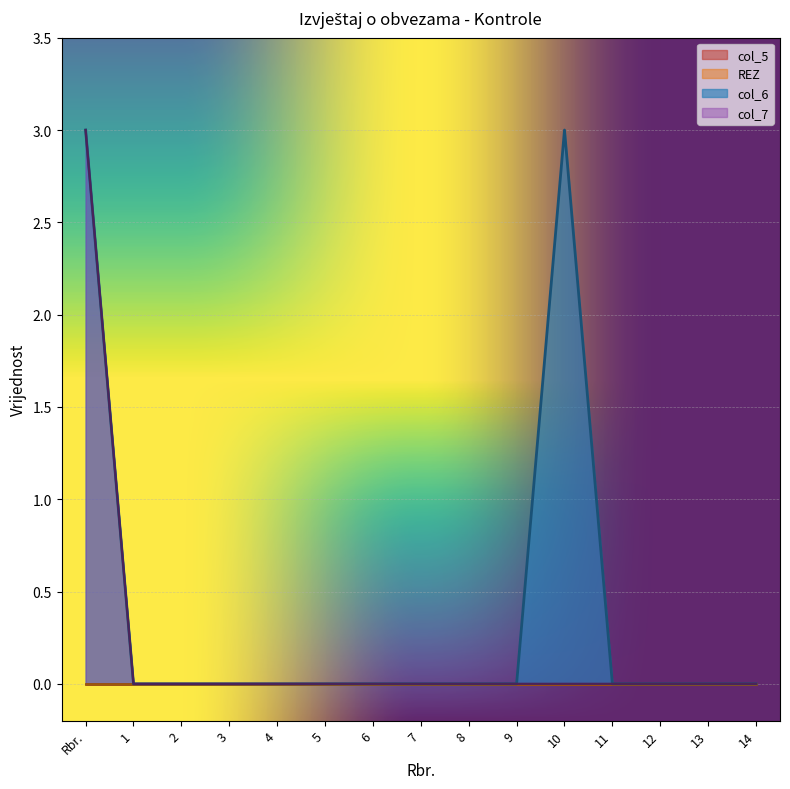

True or false: col_6 has more than 2 points higher than both neighbors.

False